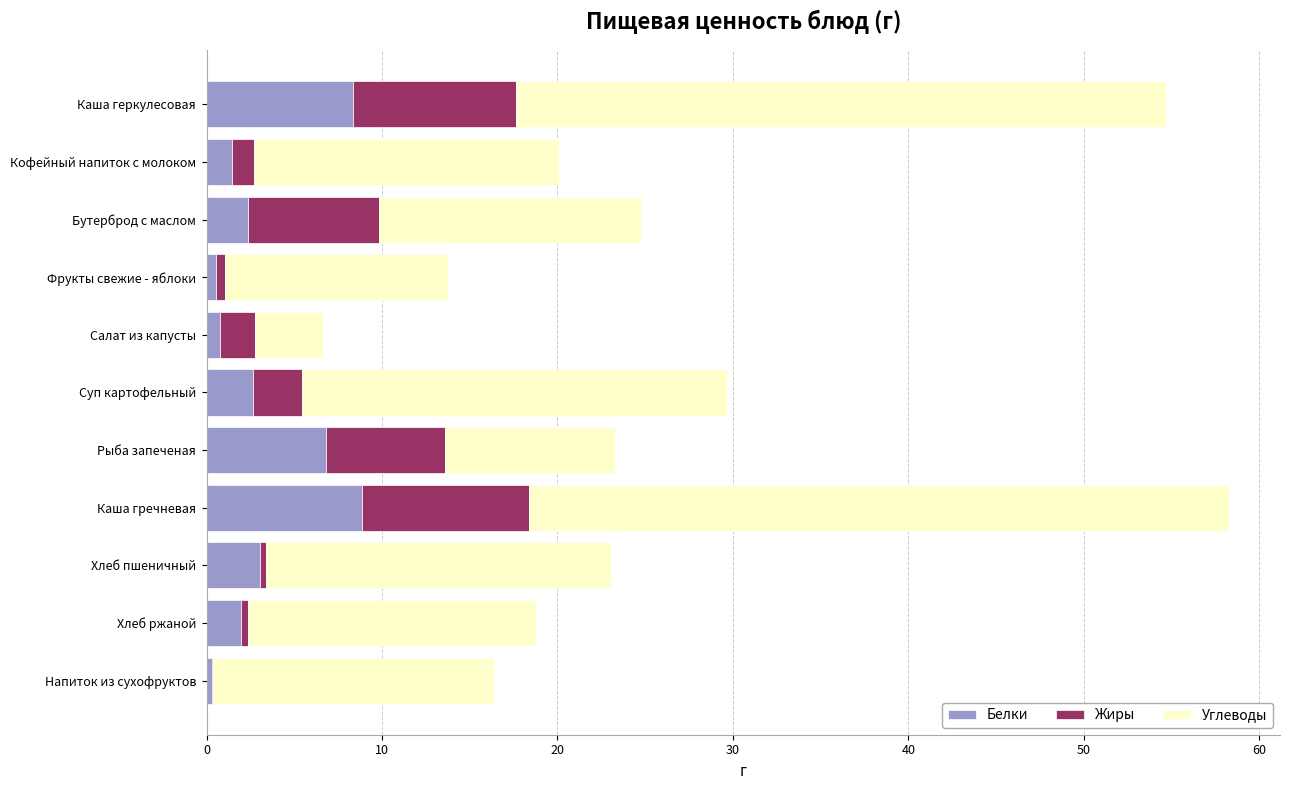

How many data points does each series have?

11